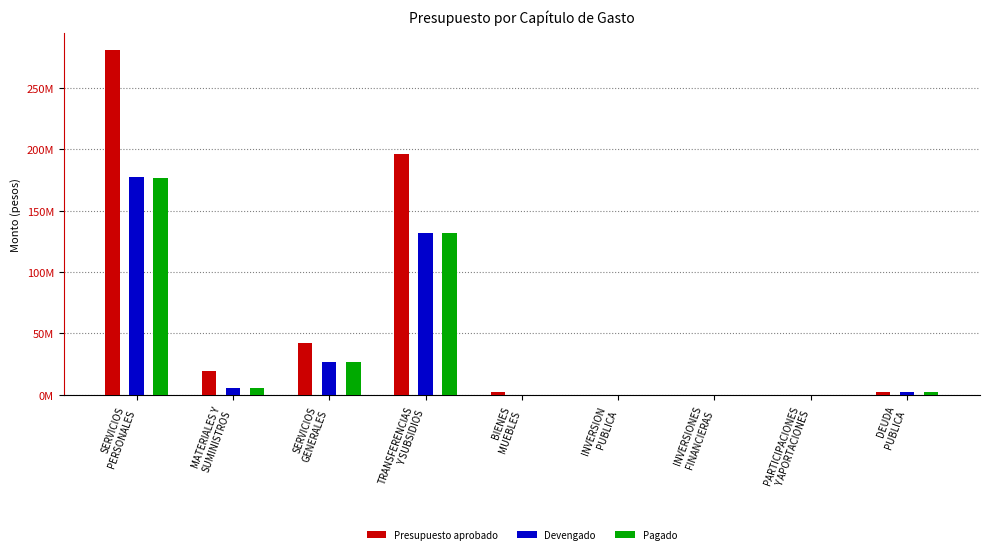

What position from the right is DEUDA
PUBLICA?

1